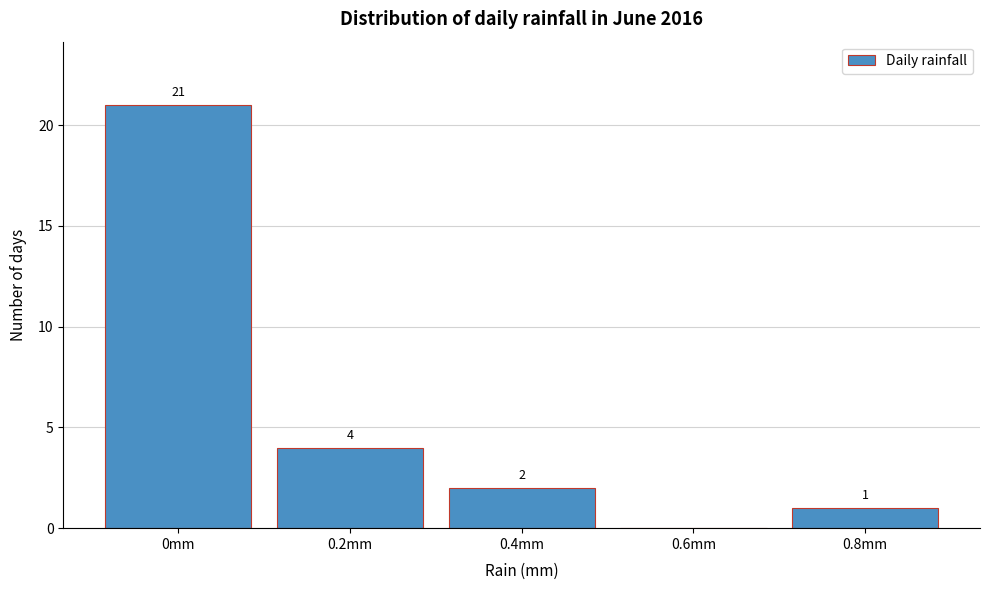

Which range on the x-axis has the tallest bar?

-0.1 to 0.1